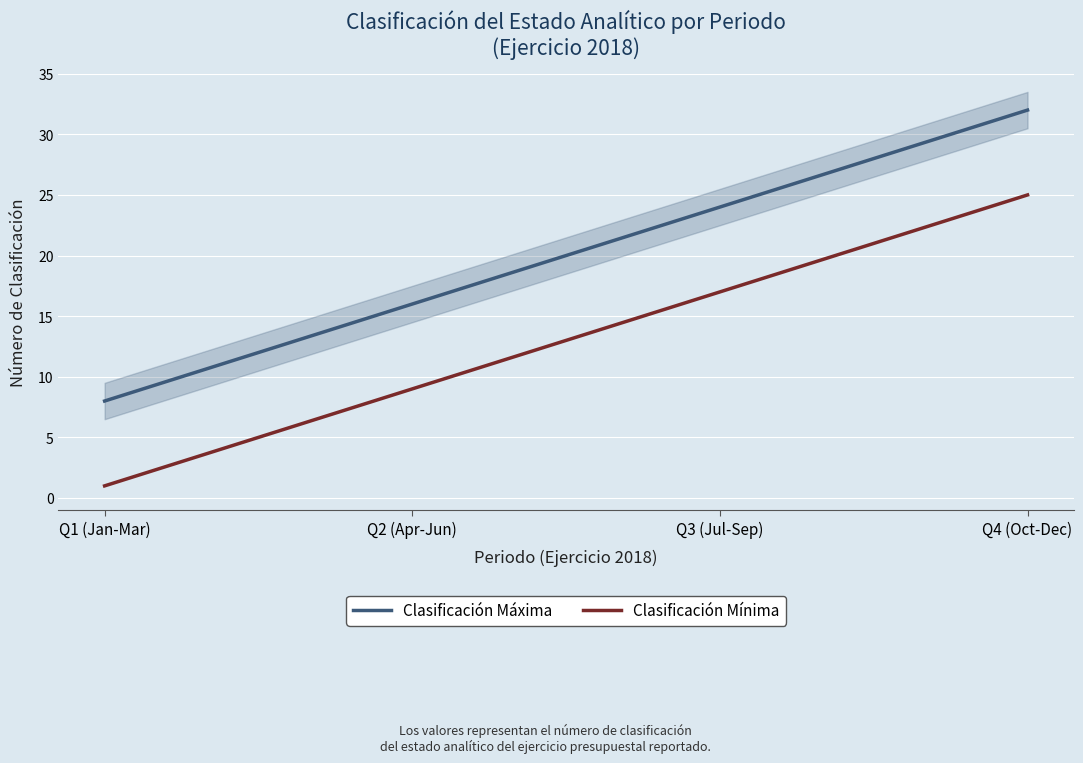

What is the label of the 4th point from the left?

Q4 (Oct-Dec)